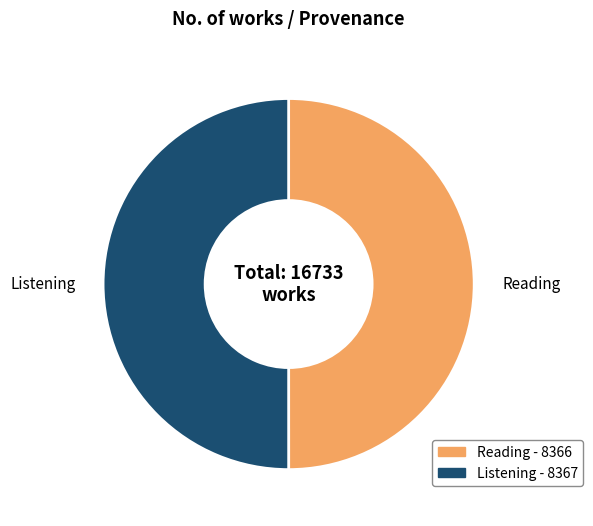

True or false: Listening accounts for 61% of the total.

False